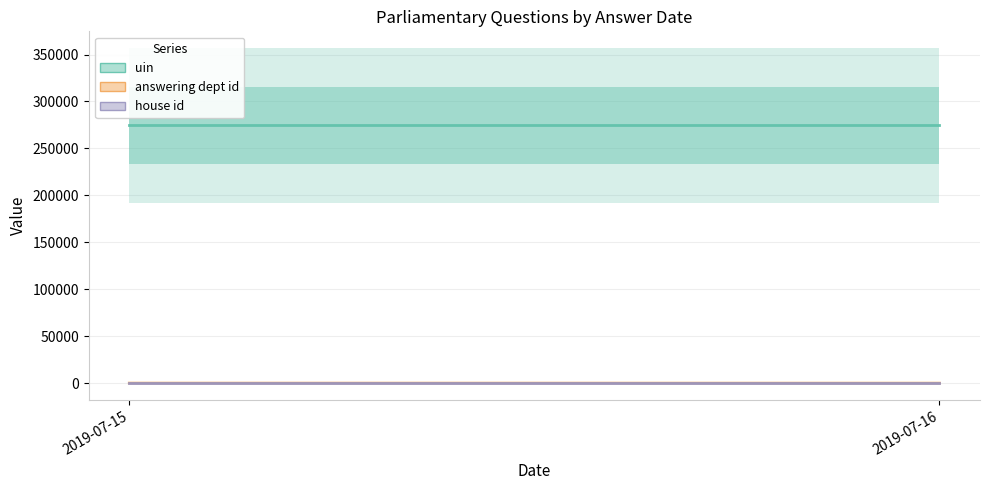

What is the total value across all series at 2019-07-15?

274564